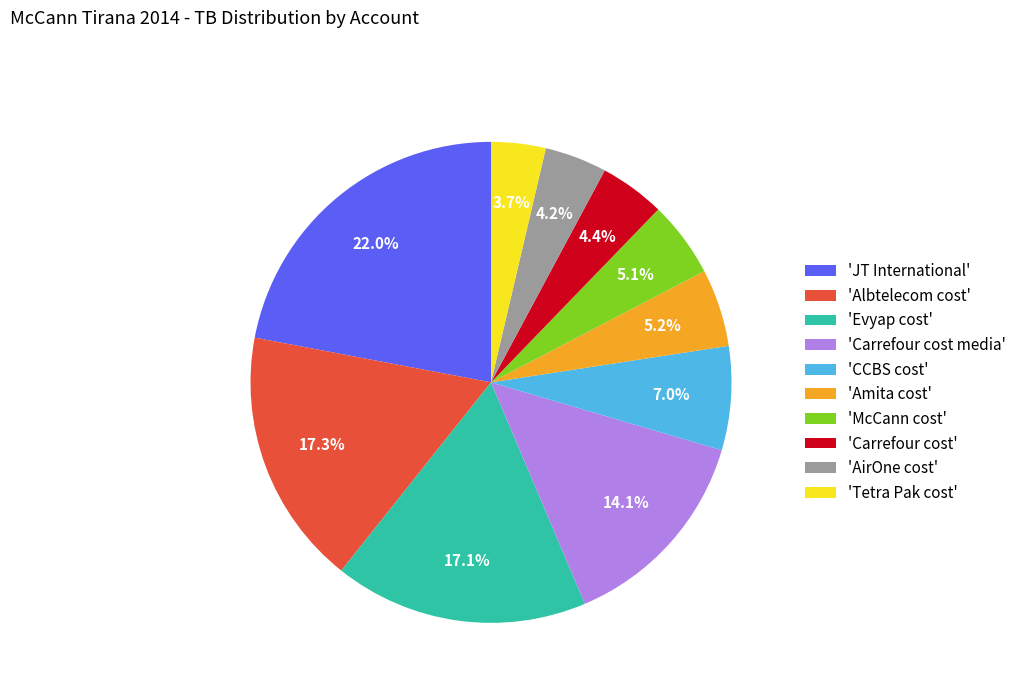

Is there a majority slice in this chart?

No